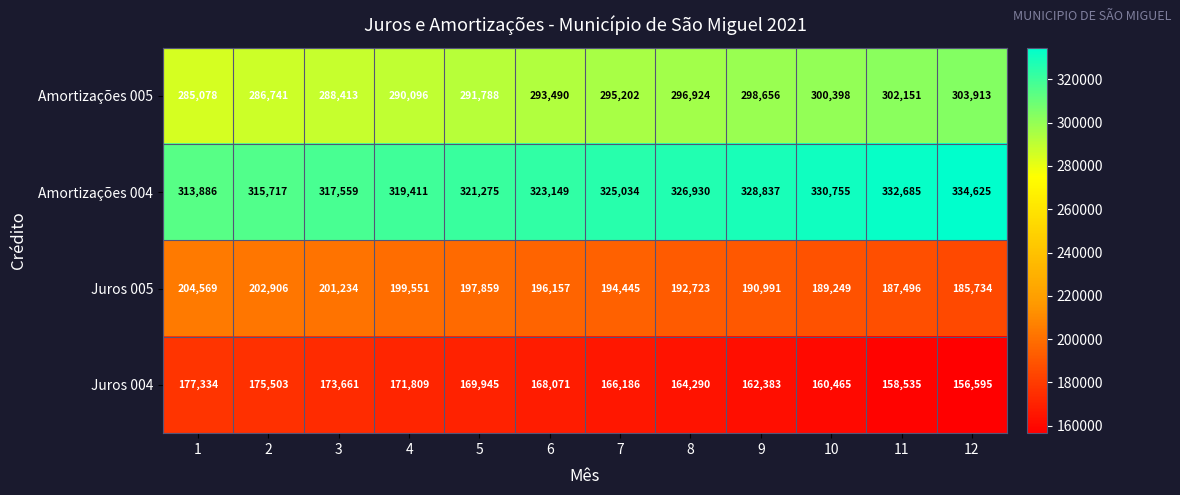

What is the difference between the highest and lowest values at 11?

174150